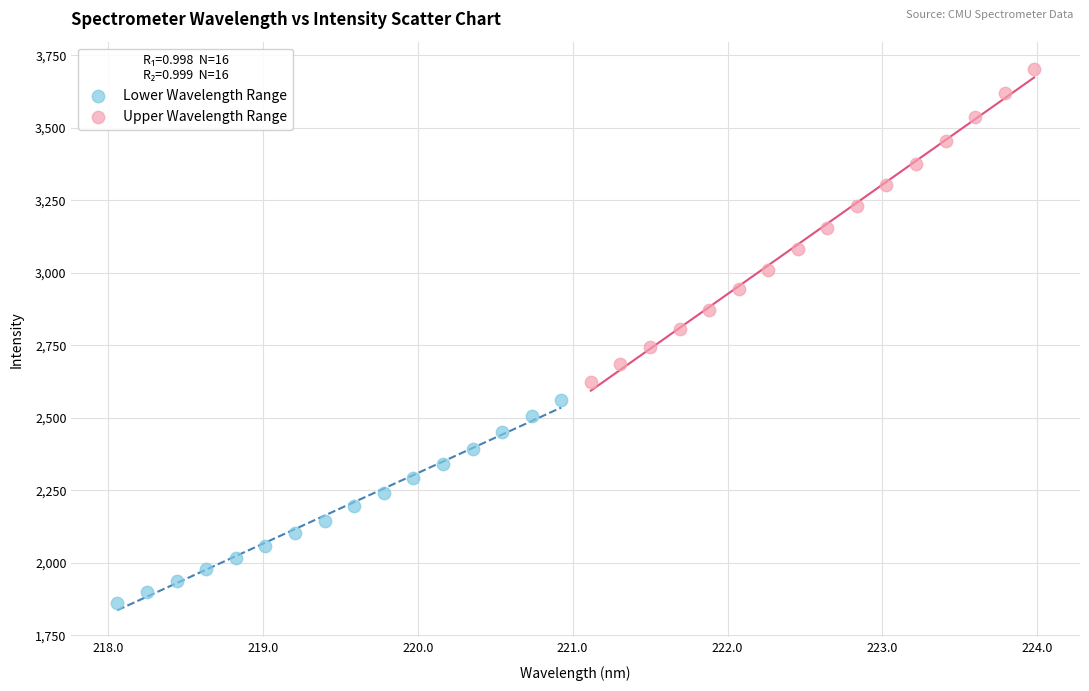

Which series has the widest spread of Y values?

Upper Wavelength Range